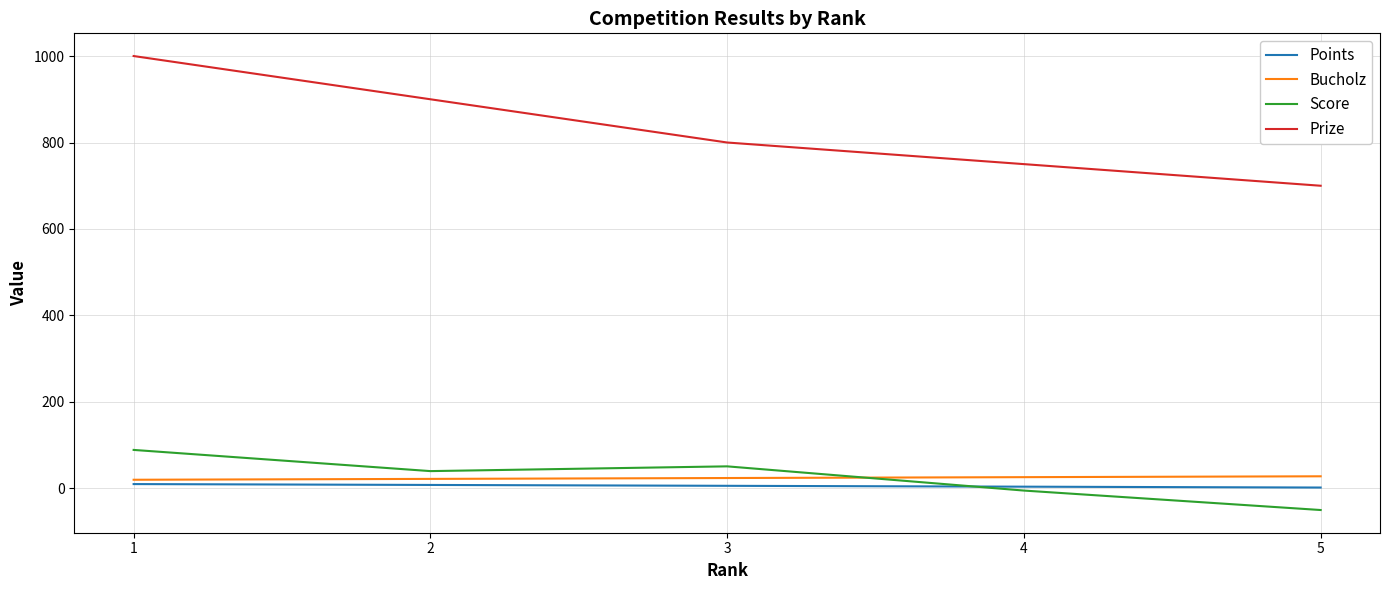

Is it true that Prize equals 1124 at 3?

False